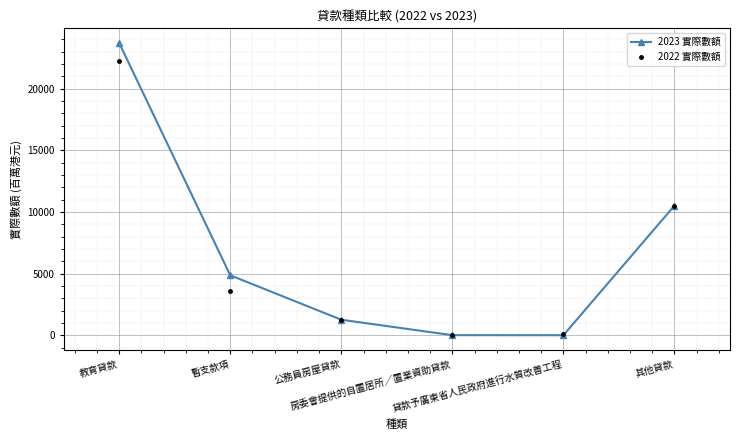

At how many categories does at least one series exceed 14768?

1